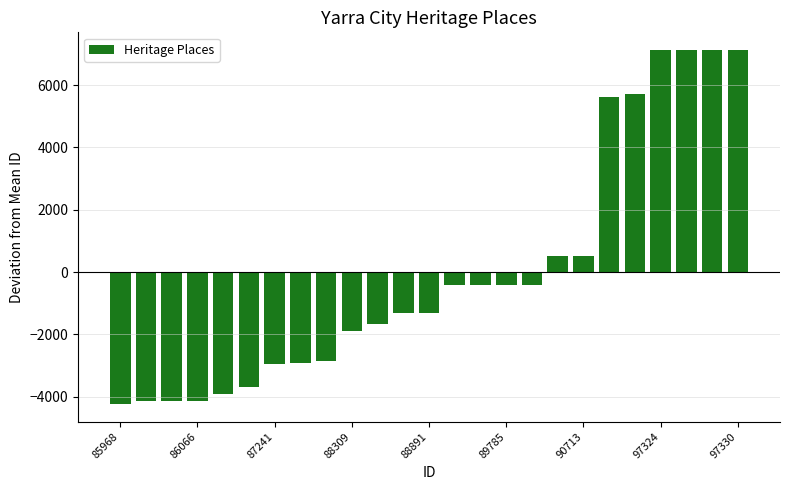

What is the maximum value shown in the chart?

7127.0